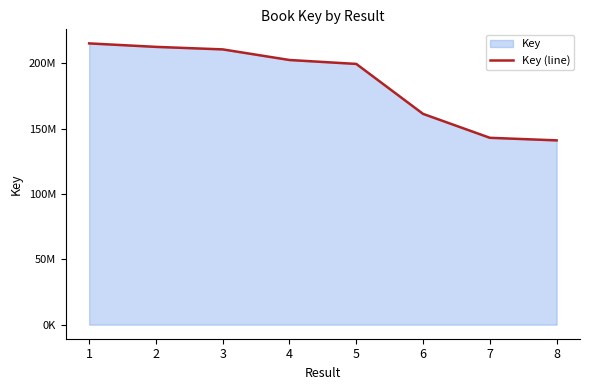

Which has a higher value, 2 or 3?

2